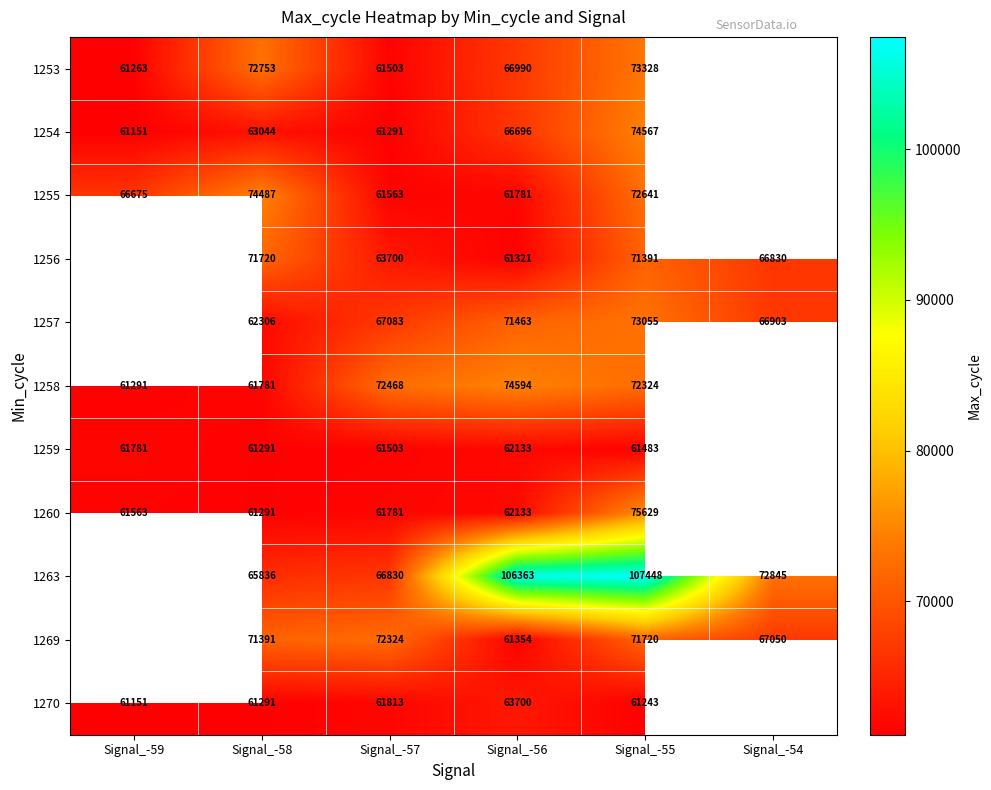

True or false: 1256 has a value of 35754 at Signal_-56.

False